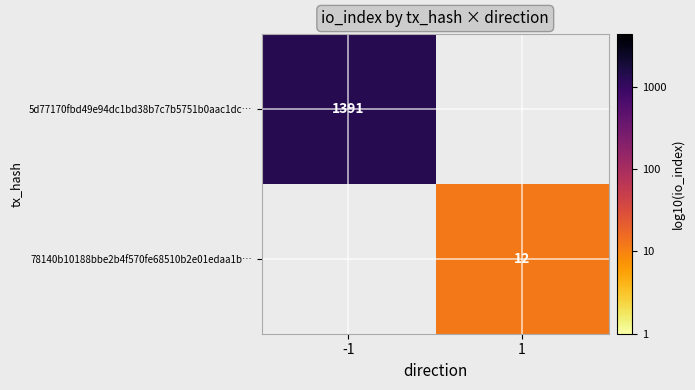

Which has a higher value, 1 or -1?

-1